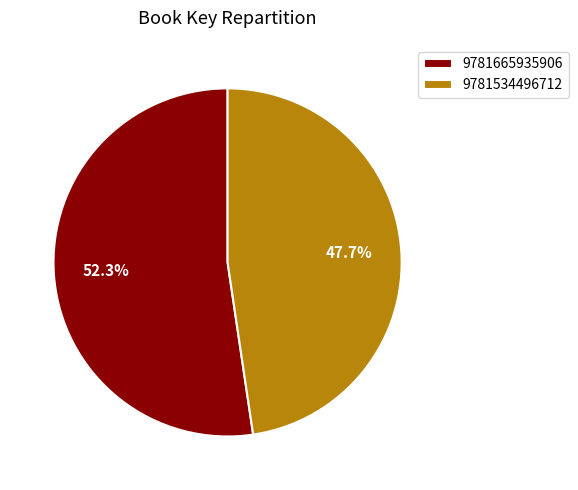

What percentage is the 9781665935906 slice, to the nearest percent?

52%